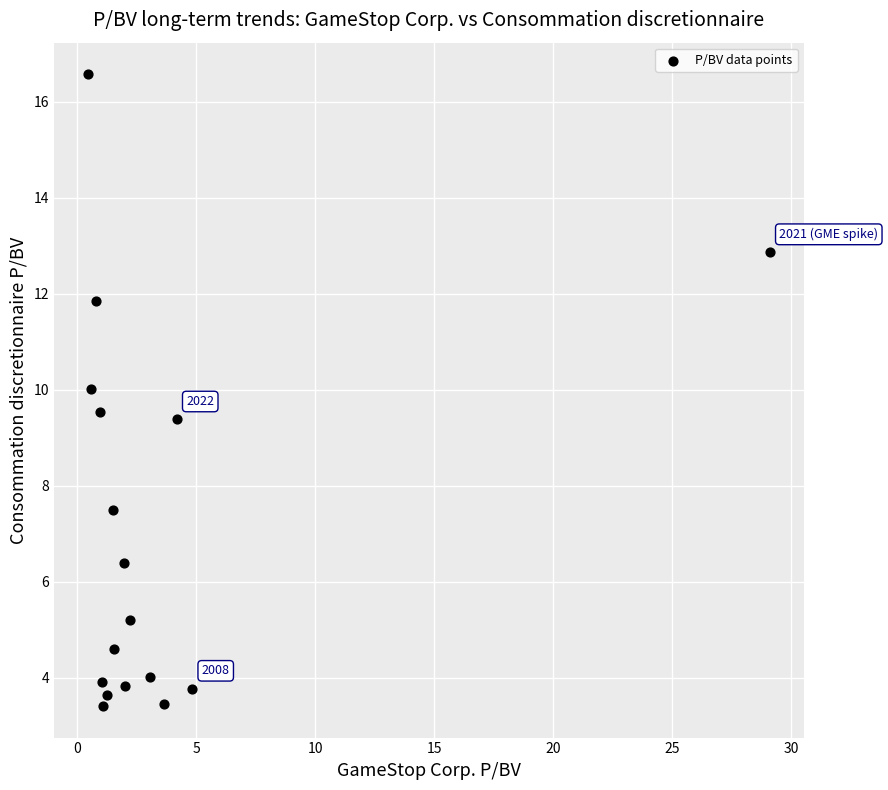

What Y value in the scatter plot is closest to 9?

9.4